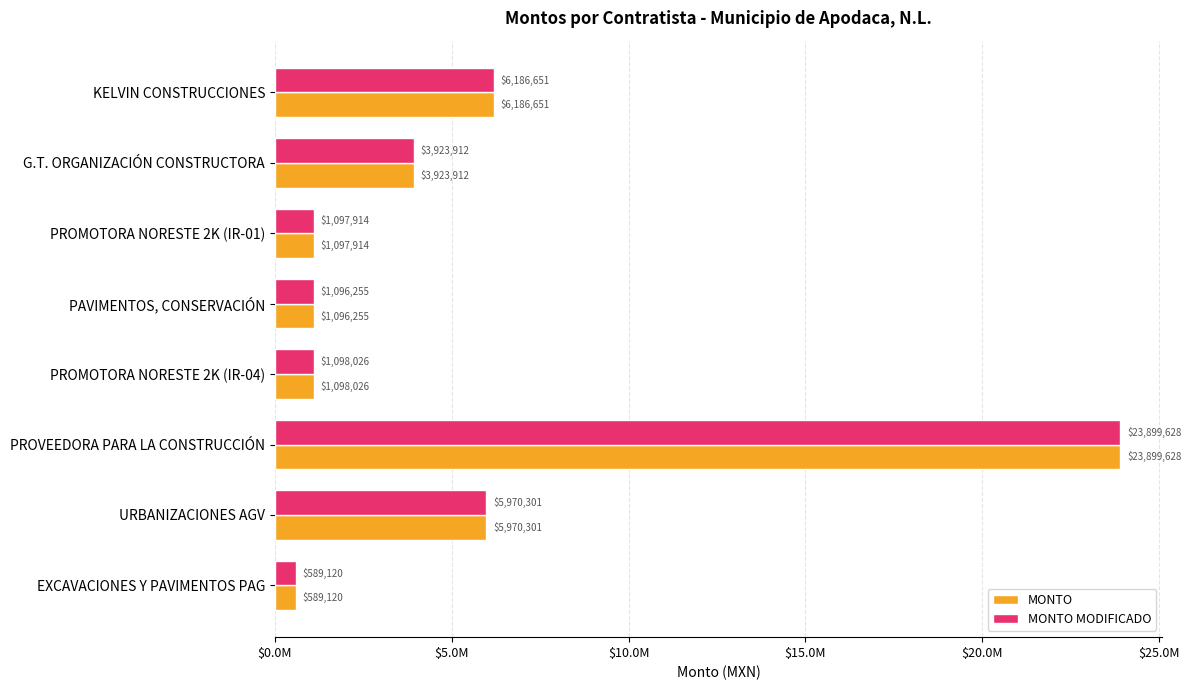

Rank the series by their maximum value, from lowest to highest.

MONTO, MONTO MODIFICADO